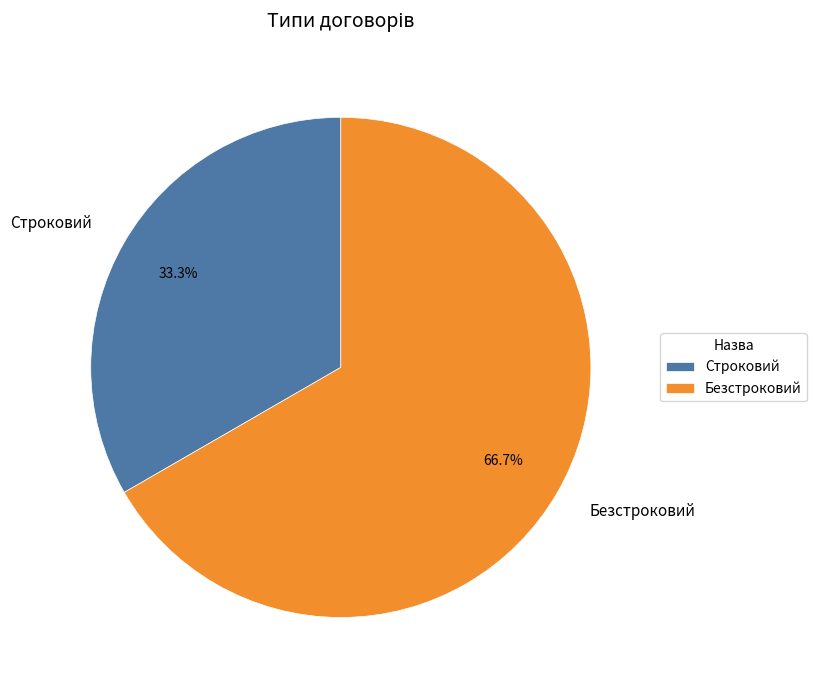

True or false: Строковий accounts for 45% of the total.

False